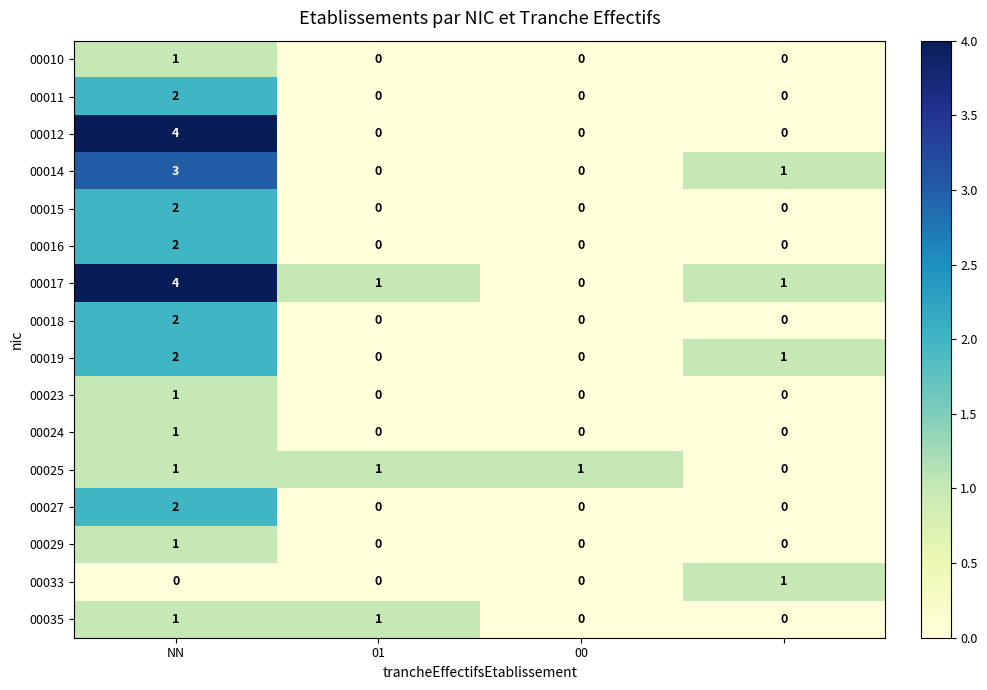

What is the greatest value displayed?

4